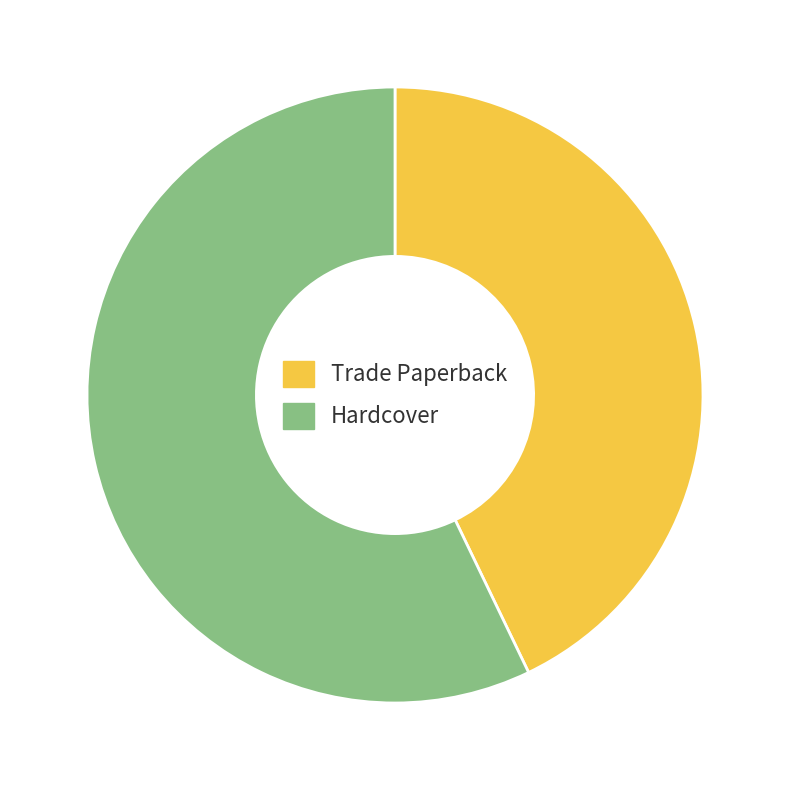

What is the majority slice?

Hardcover